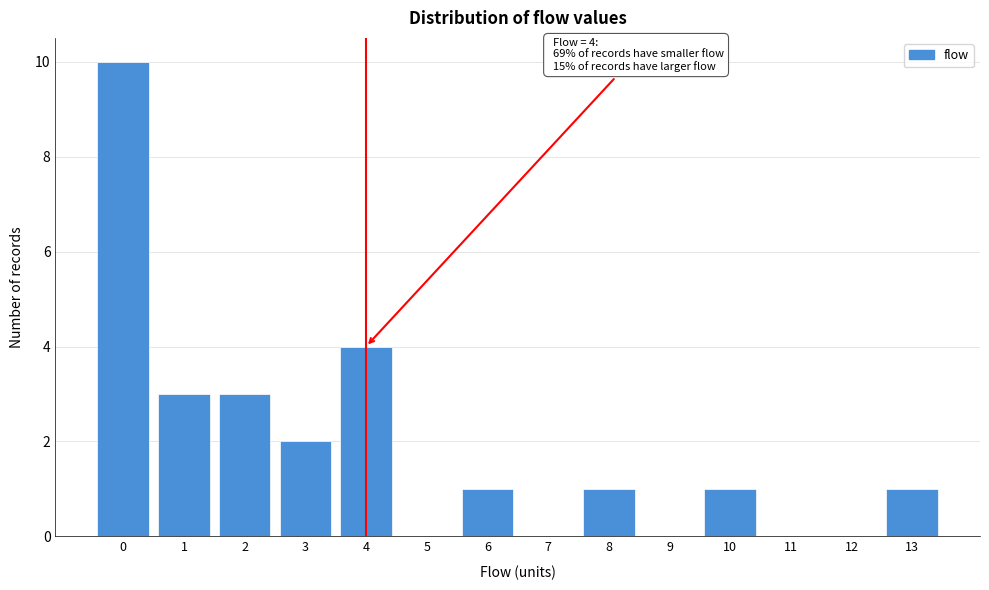

Reading right to left, extract all data points from this chart.

13=1	12=0	11=0	10=1	9=0	8=1	7=0	6=1	5=0	4=4	3=2	2=3	1=3	0=10